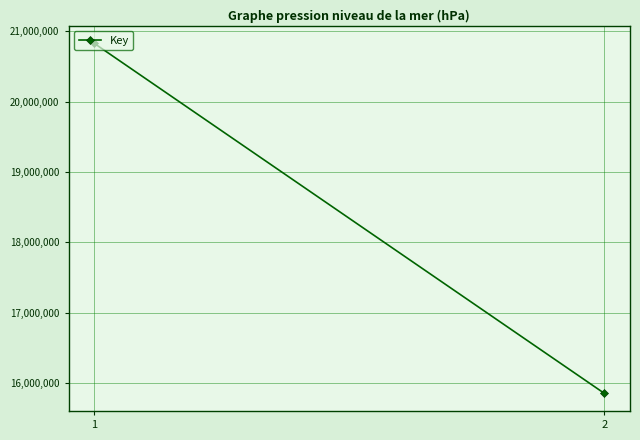

At which category does the chart reach its peak across all series?

1